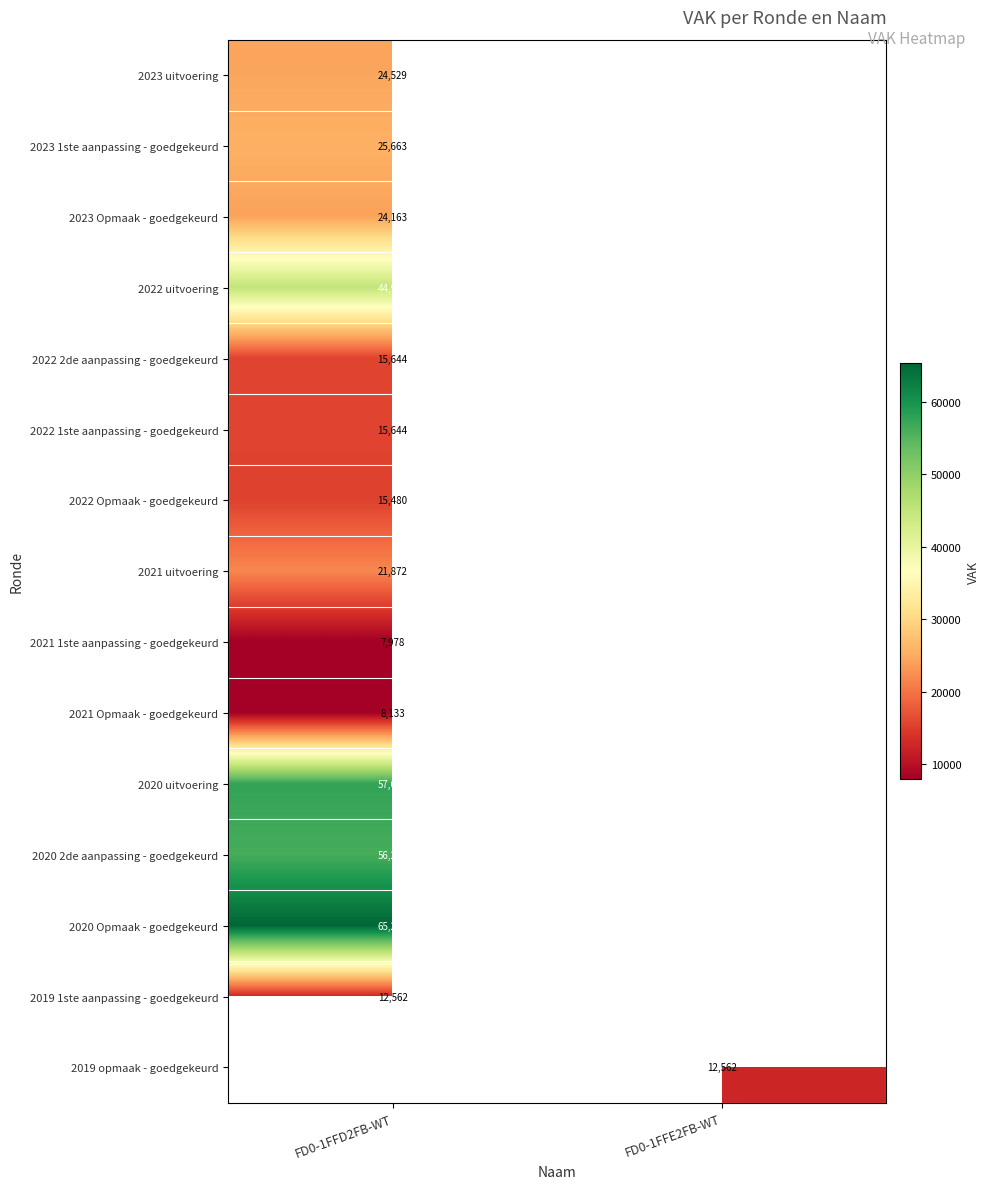

The value of 2019 opmaak - goedgekeurd at FD0-1FFE2FB-WT is 12562. True or false?

True